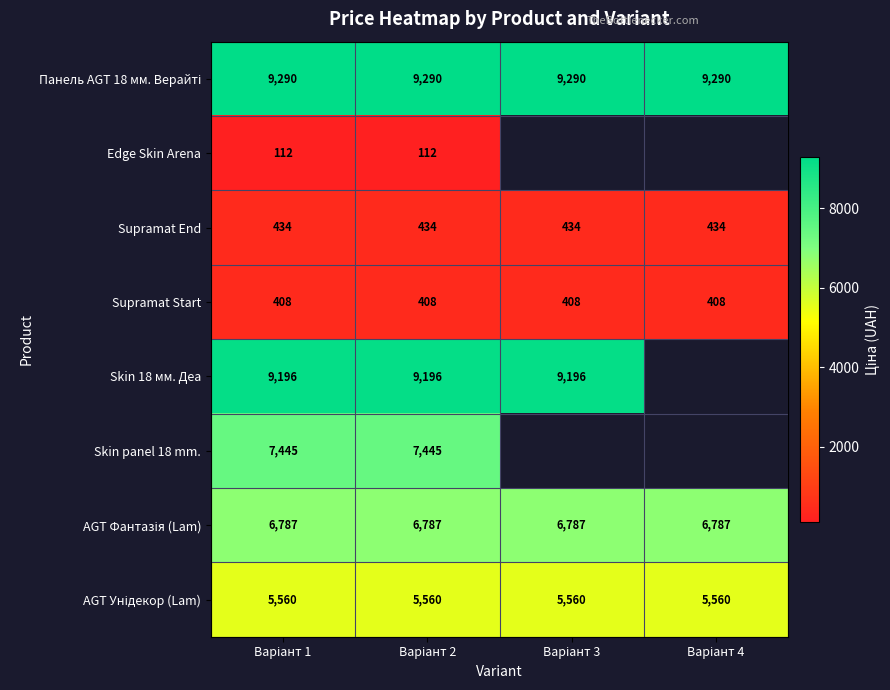

What is the average value of the Панель AGT 18 мм. Верайті series?

9290.5